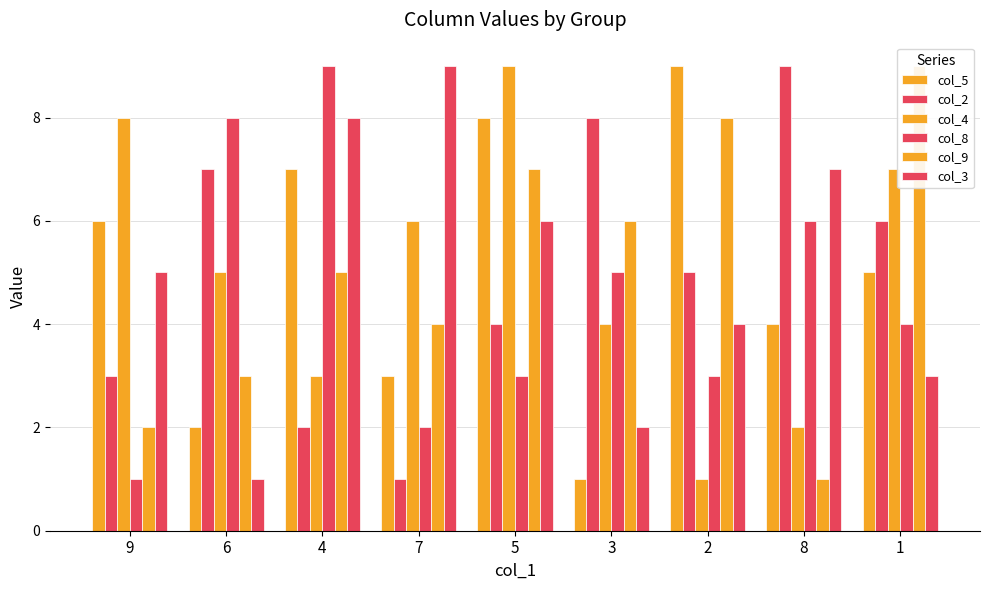

What is the total value across all series at 3?

26